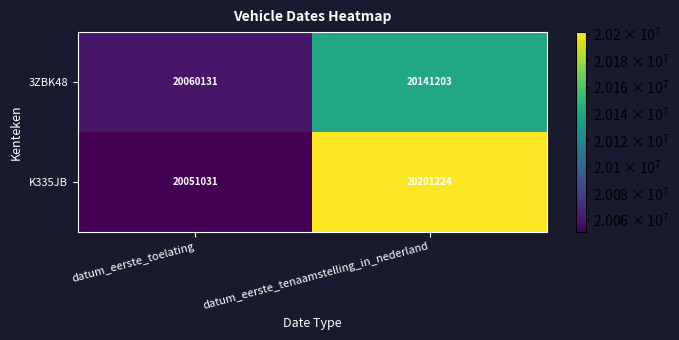

What is the difference between the maximum and minimum values in the K335JB series?

150193